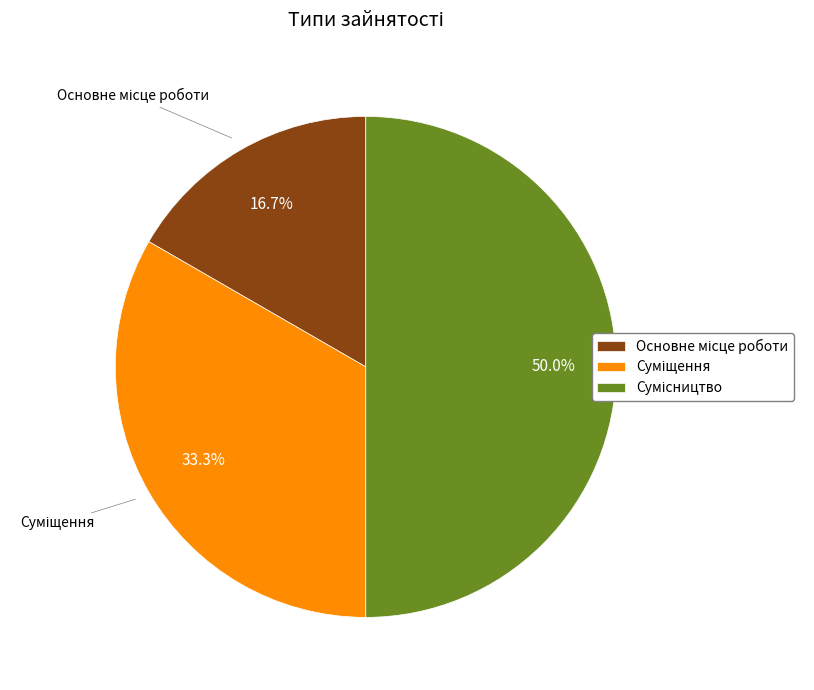

Combined, what portion of the pie is Суміщення and Сумісництво?

83.3%